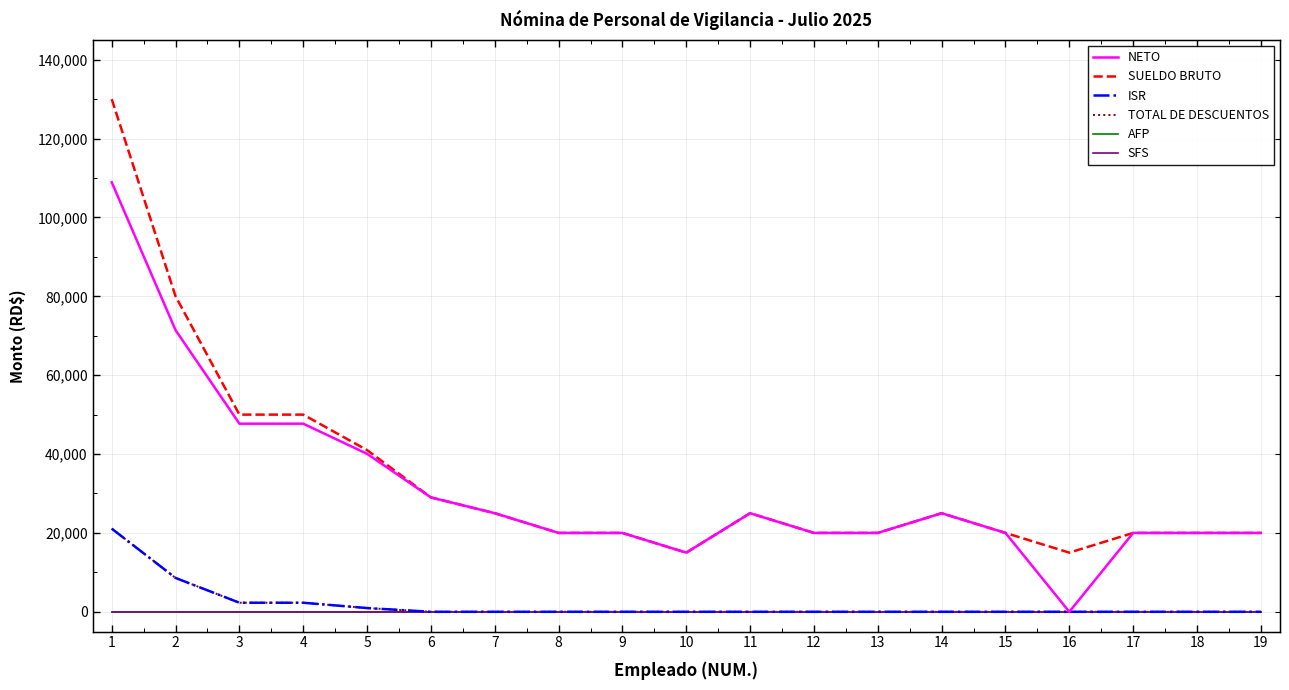

What is the total value across all series at 10?

30000.0